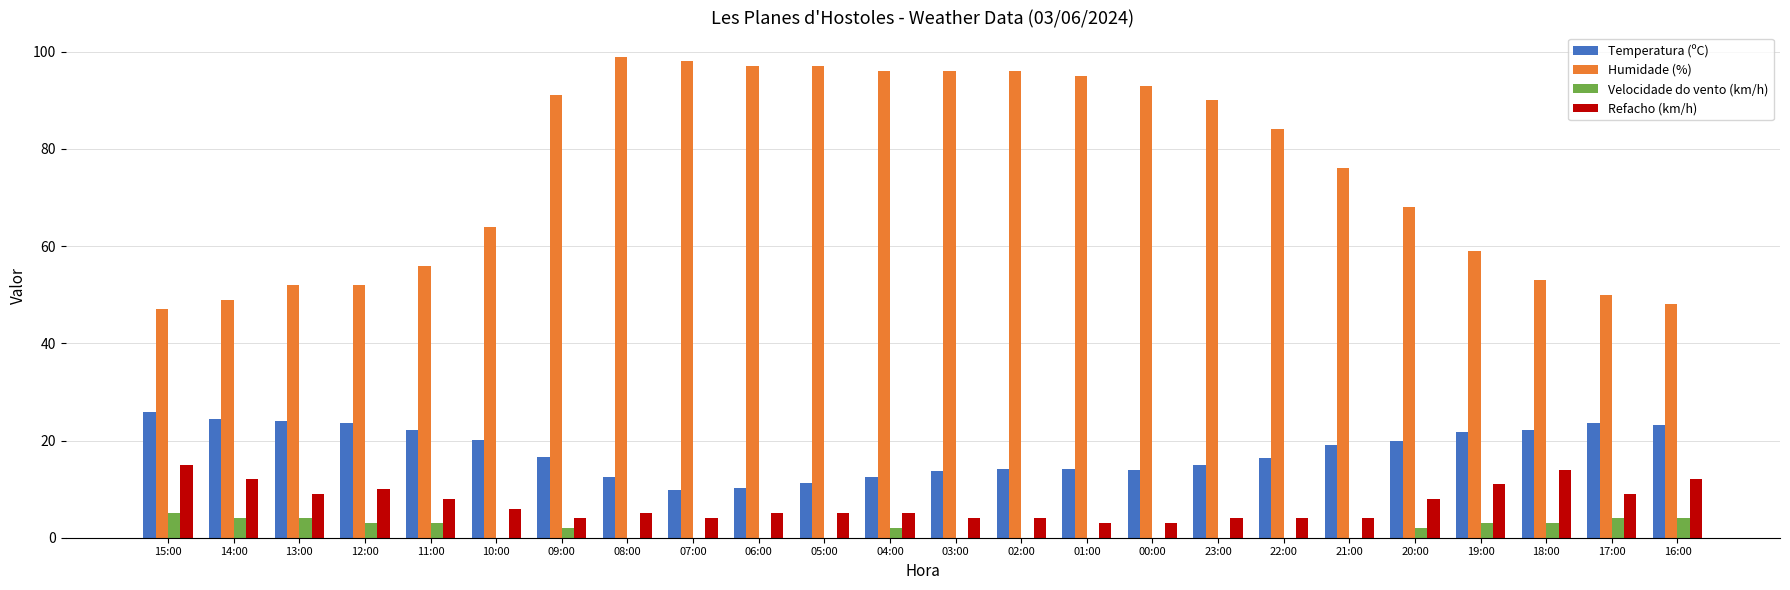

What is the highest value of the Refacho (km/h) series?

15.0